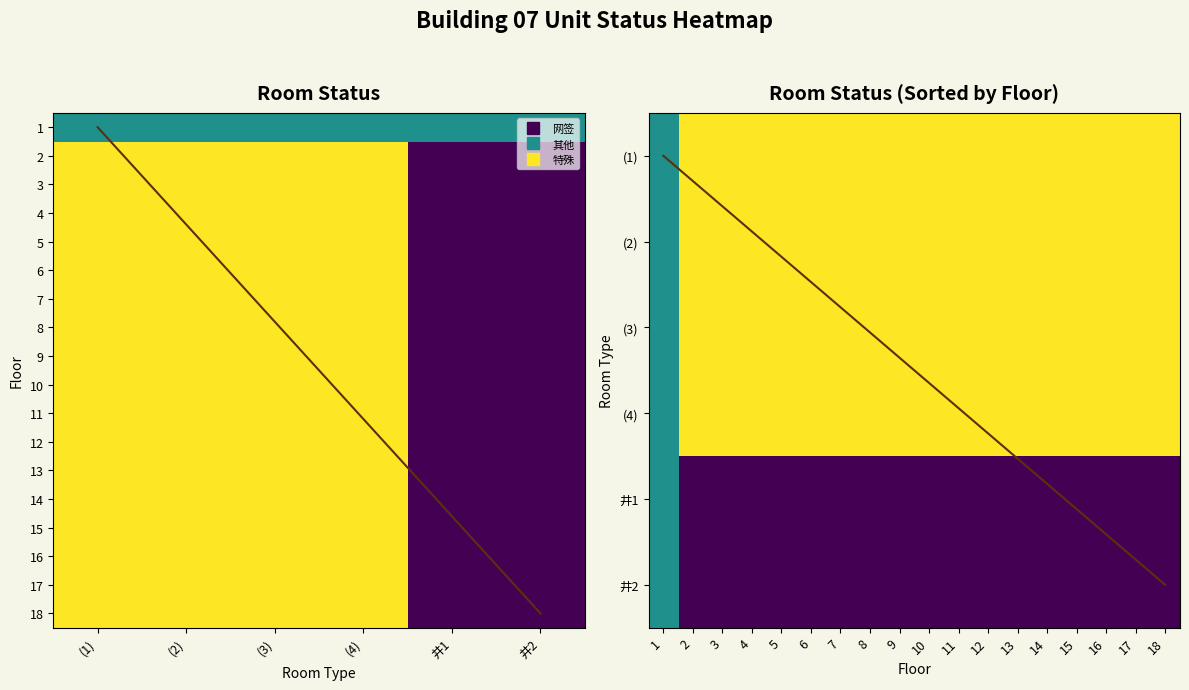

Count the number of categories in the chart.

6